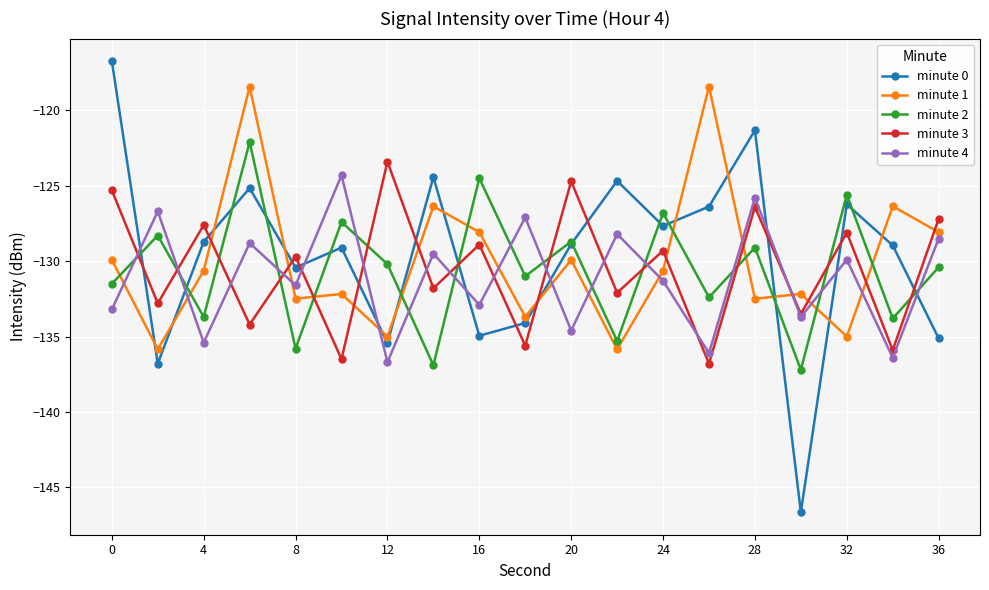

Which series has the widest spread of values?

minute 0